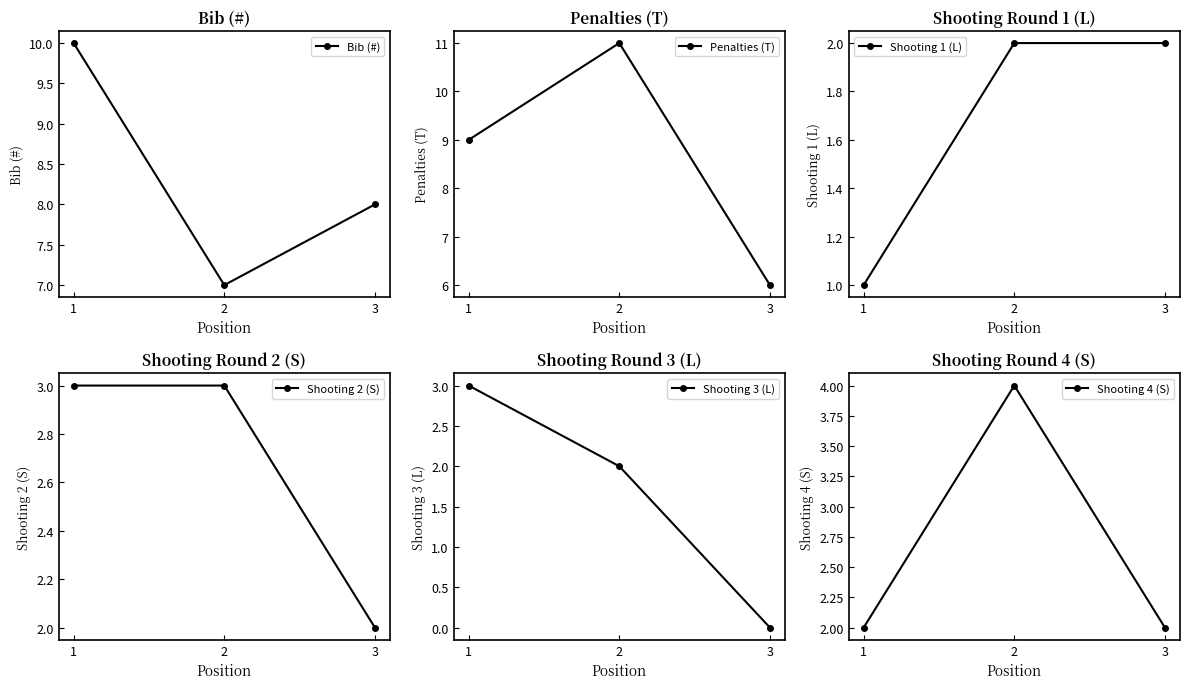

Reading left to right, transcribe all the data shown in this chart.

Bib (#): 1=10	2=7	3=8
Penalties (T): 1=9	2=11	3=6
Shooting 1 (L): 1=1	2=2	3=2
Shooting 2 (S): 1=3	2=3	3=2
Shooting 3 (L): 1=3	2=2	3=0
Shooting 4 (S): 1=2	2=4	3=2